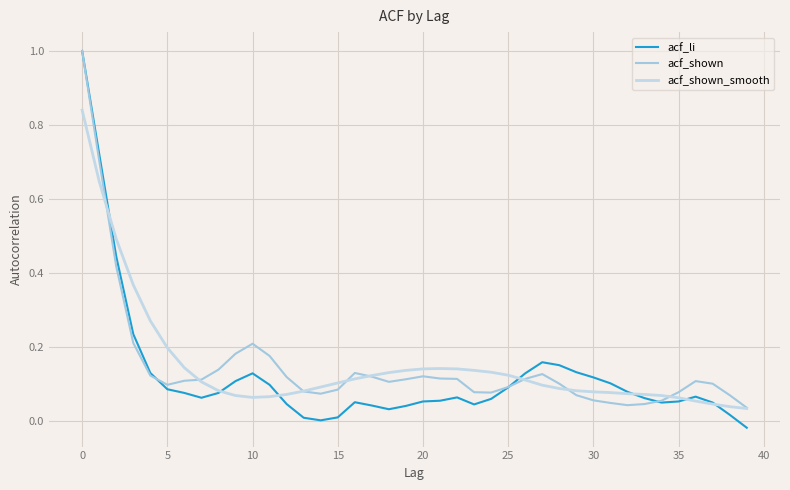

How many lines are shown in the chart?

3